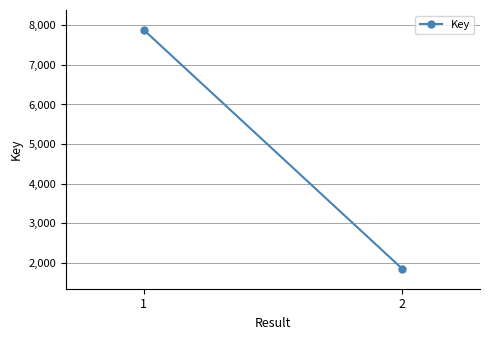

What is the difference between the maximum and minimum values?

6038